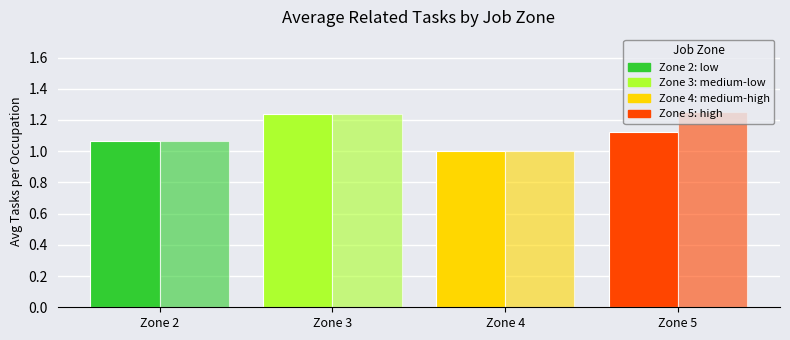

Are the bars grouped side by side (vs. stacked)?

Yes